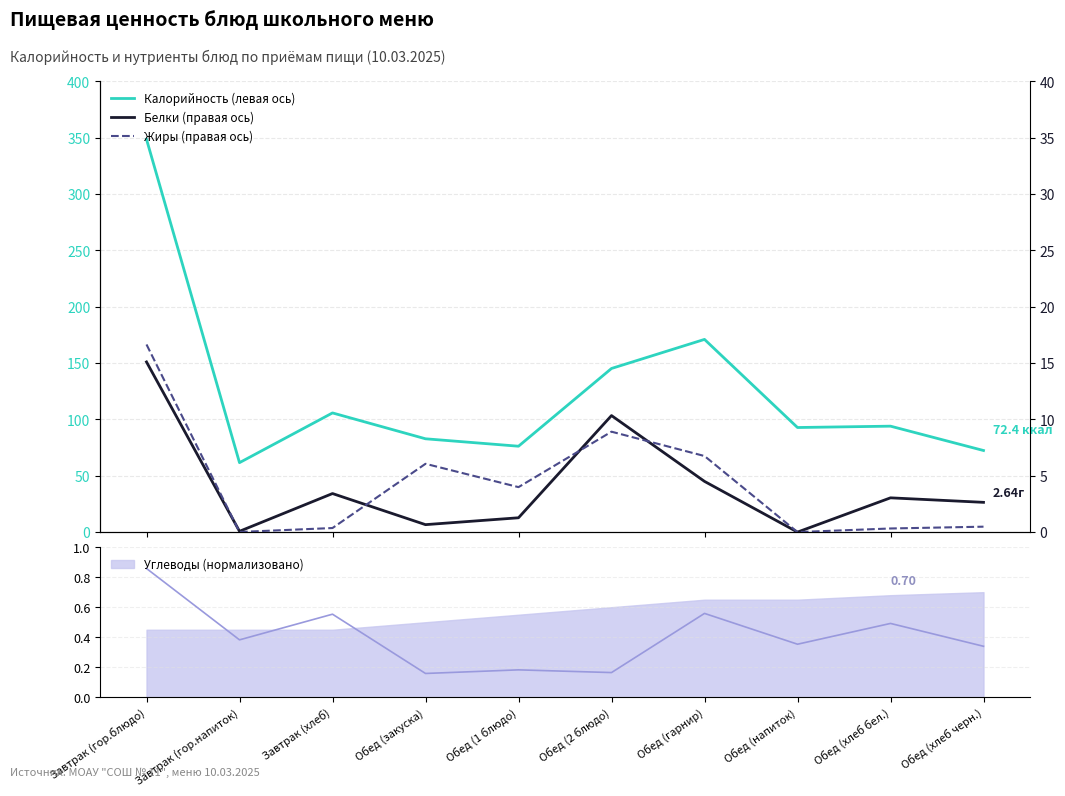

What is the difference between the maximum and minimum values in the Белки (правая ось) series?

15.1